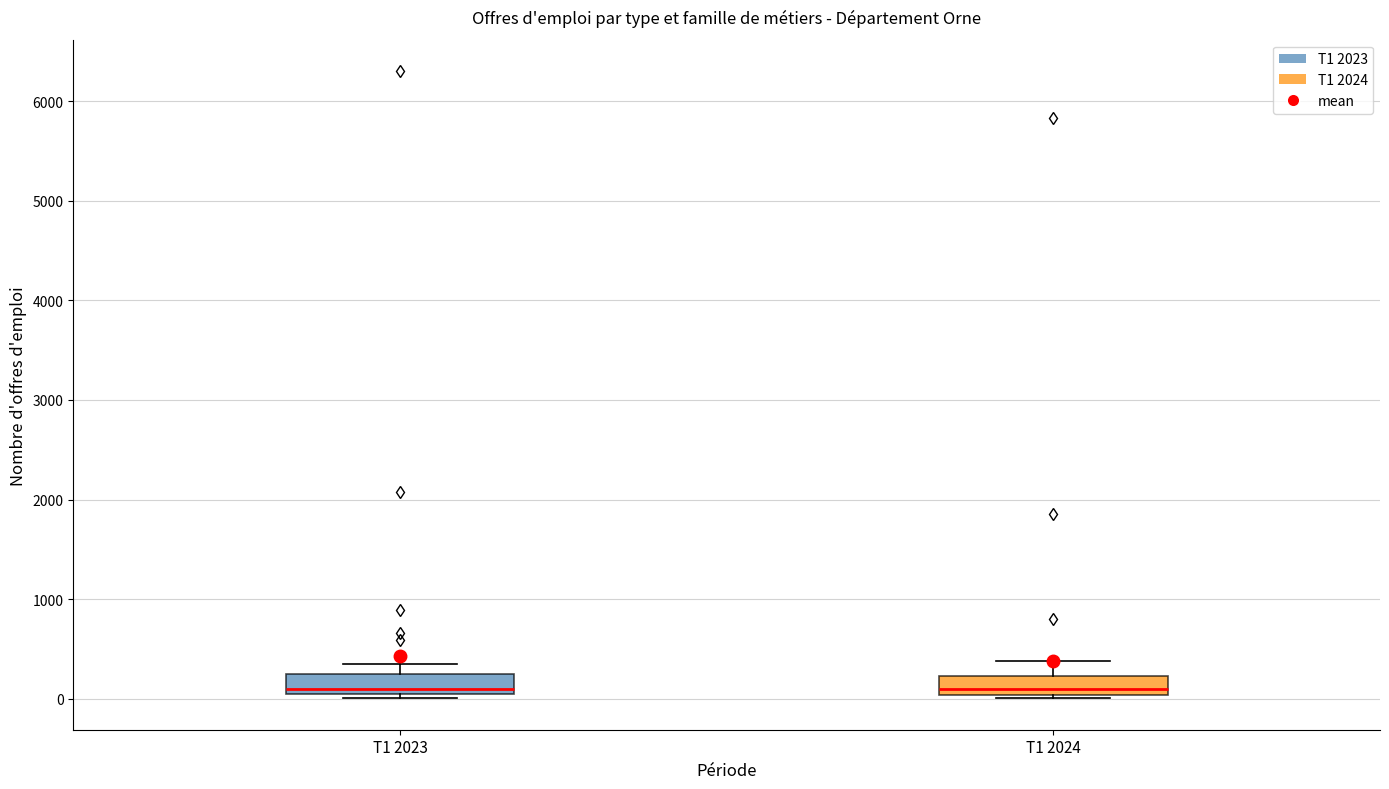

Reading left to right, read every box against the y-axis: the position of its median line, the range the box covers, and the ends of its whiskers. The values are not printed on the chart, so give them approximately, as read against the axis.

T1 2023: median 100, box 0 to 200, whiskers 0 (just below the box's lower edge) to 300
T1 2024: median 100, box 0 to 200, whiskers 0 (just below the box's lower edge) to 400